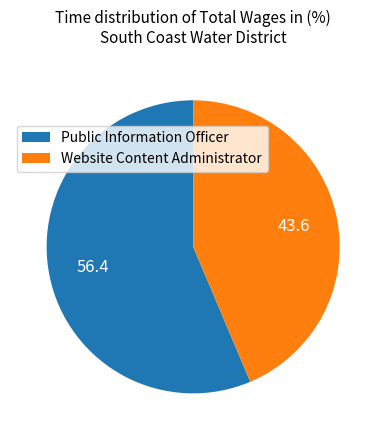

True or false: Website Content Administrator accounts for 58% of the total.

False